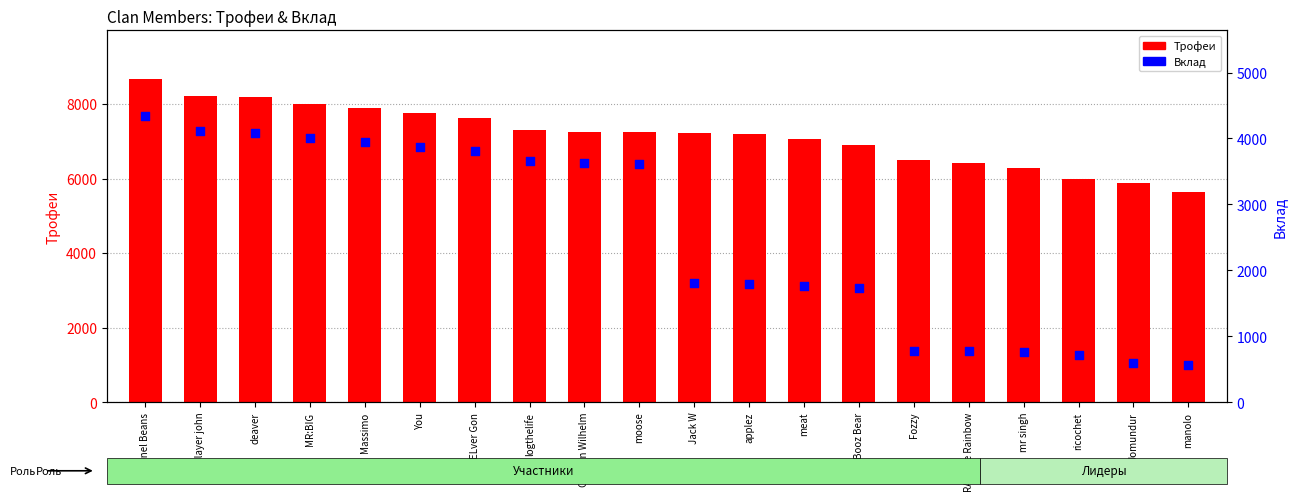

Which series contains the lowest Y value?

Вклад